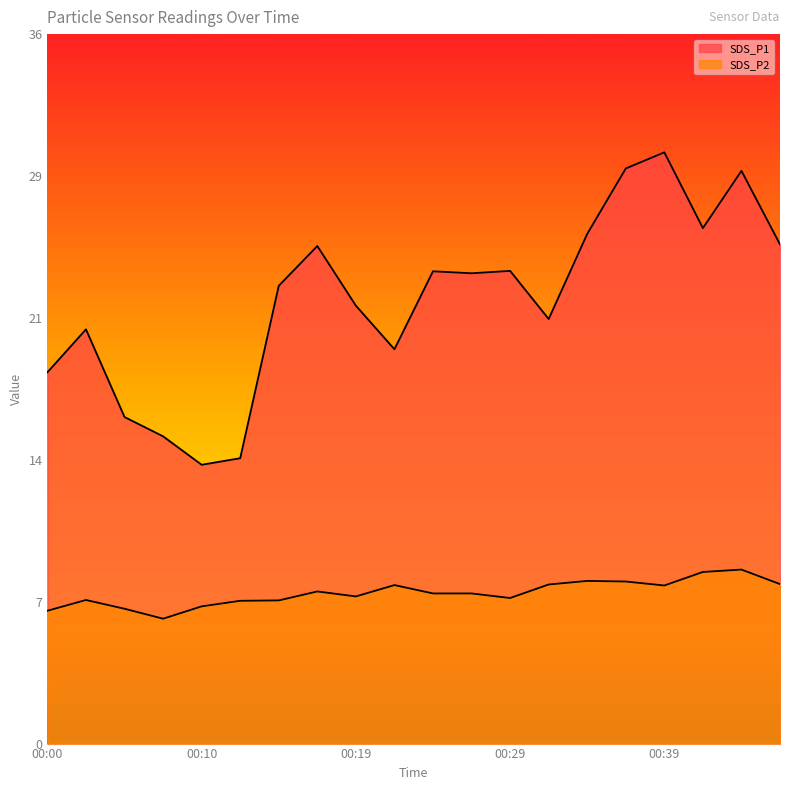

At which label does SDS_P2 first exceed 7?

00:02